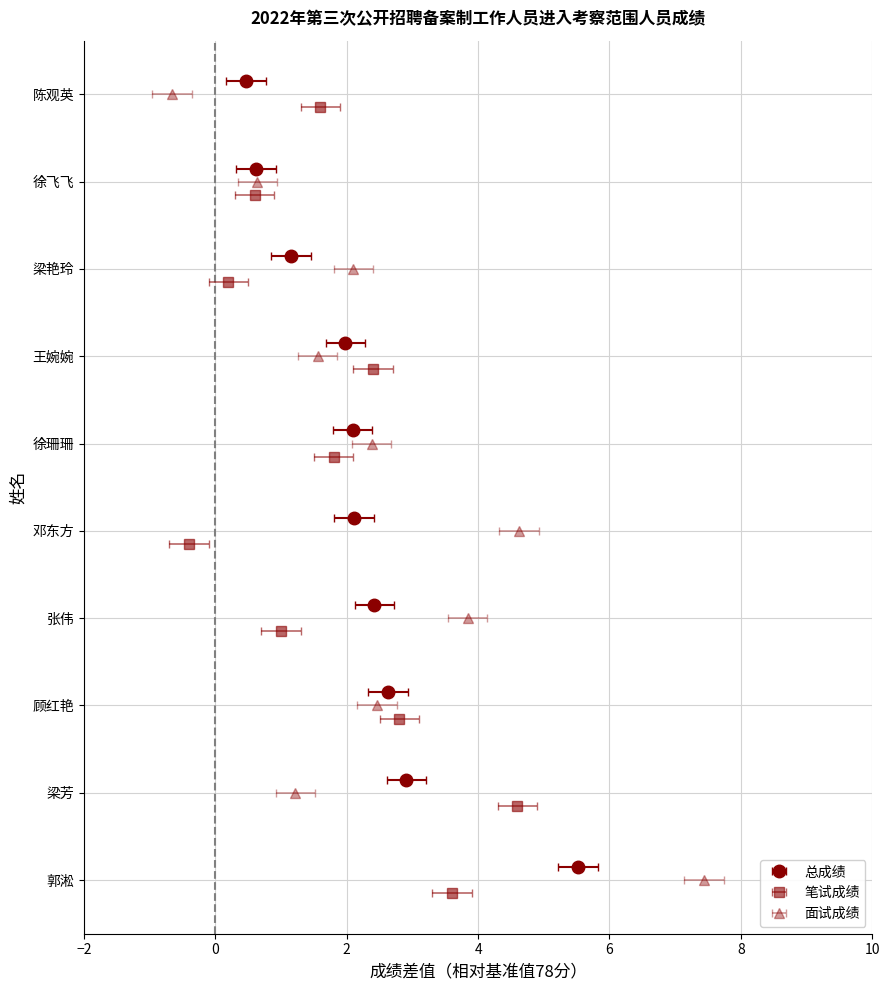

Read the 笔试成绩 value at 王婉婉.

80.4